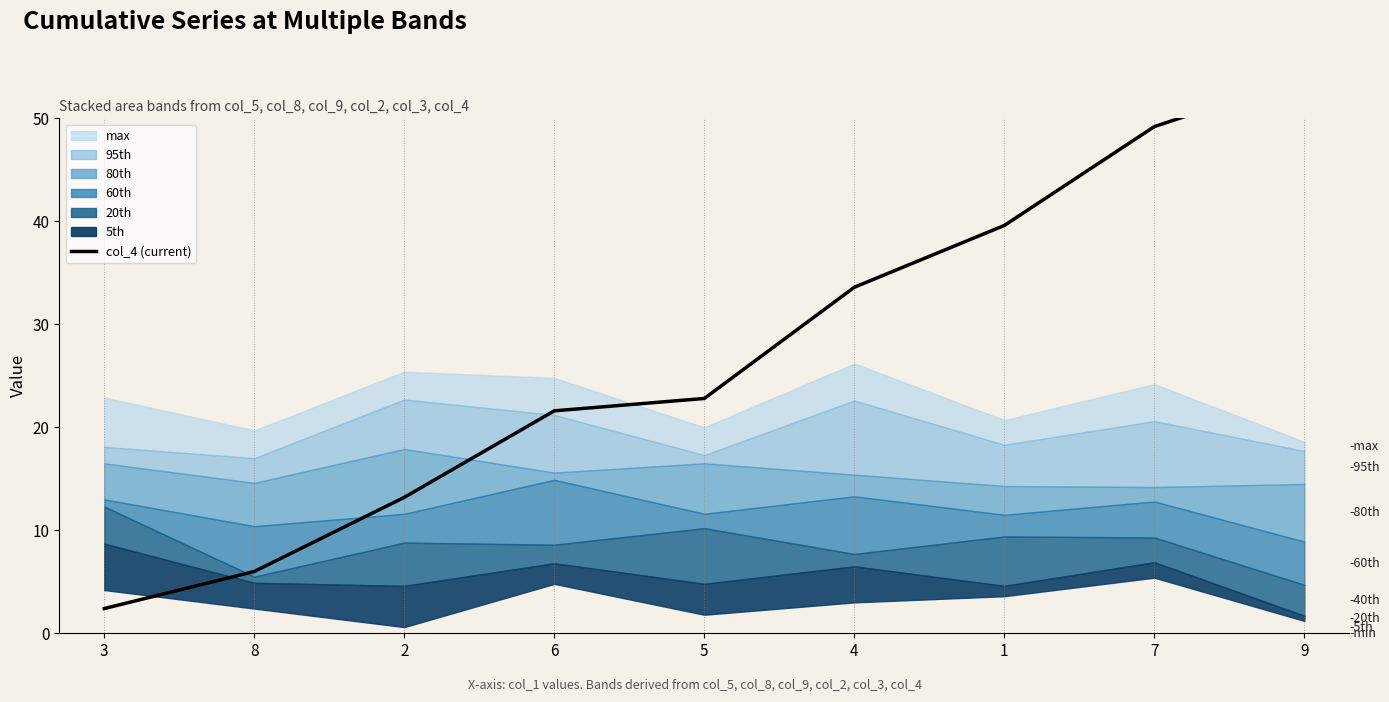

What is the minimum value shown in the chart?

2.4